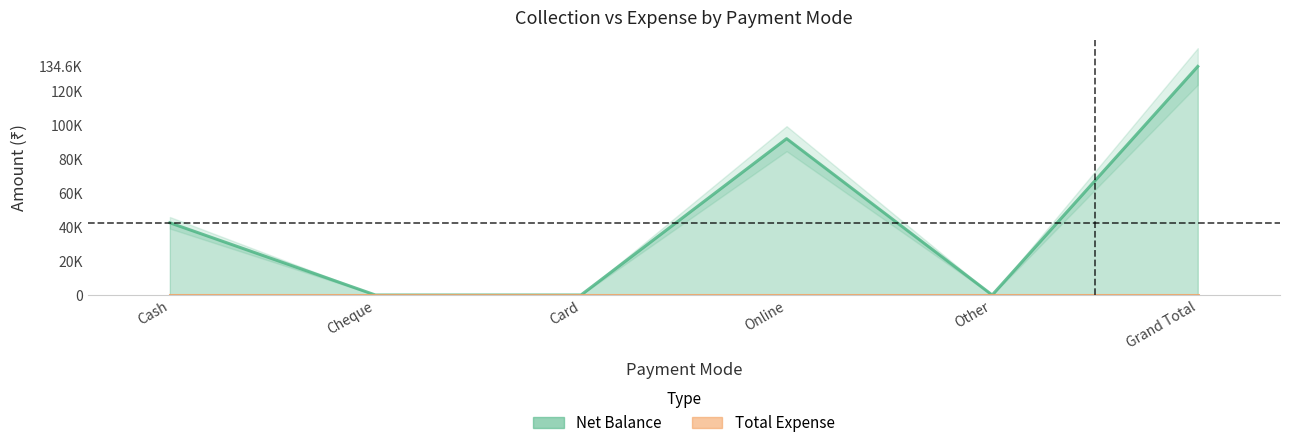

Which label corresponds to the smallest value in the chart?

Cheque